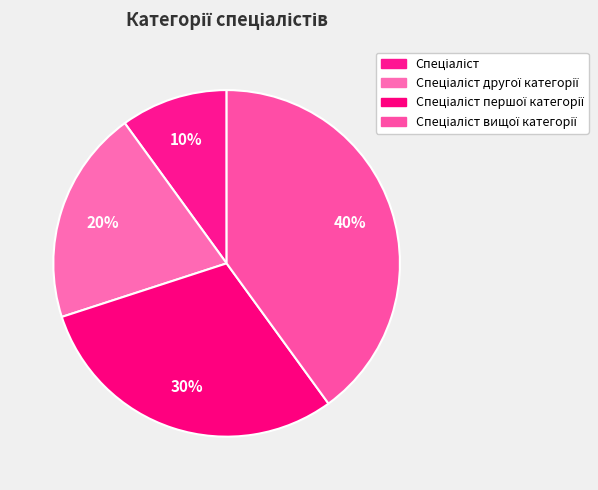

How many slices are in this pie chart?

4